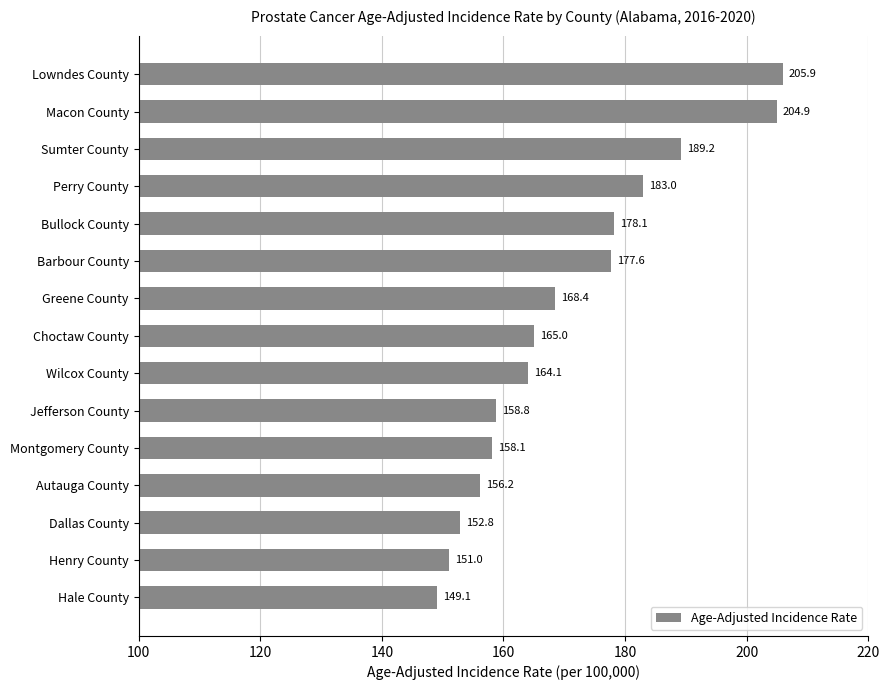

Does the chart contain stacked bars?

No